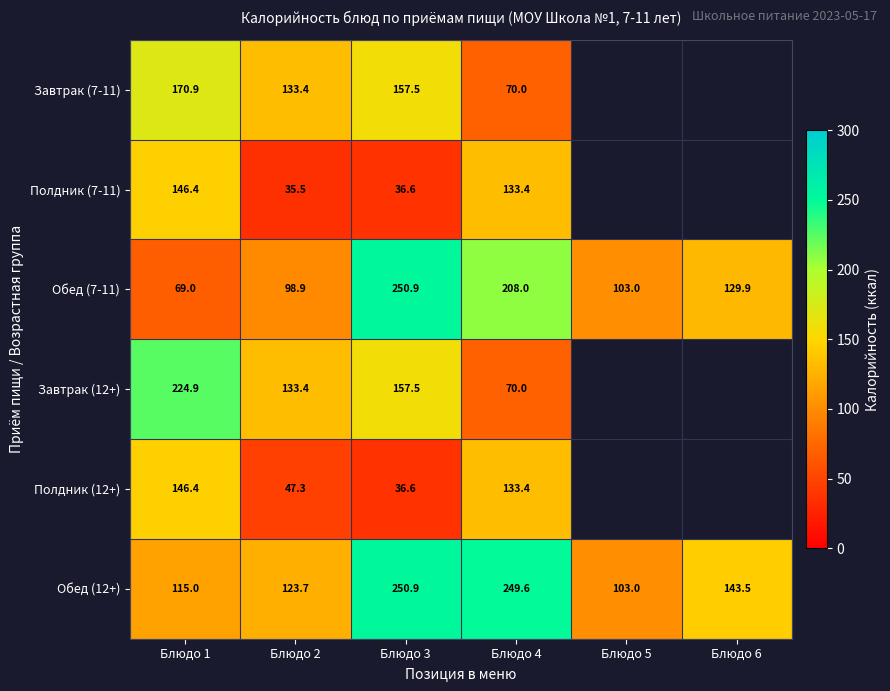

At which label does Обед (7-11) reach its peak?

Блюдо 3